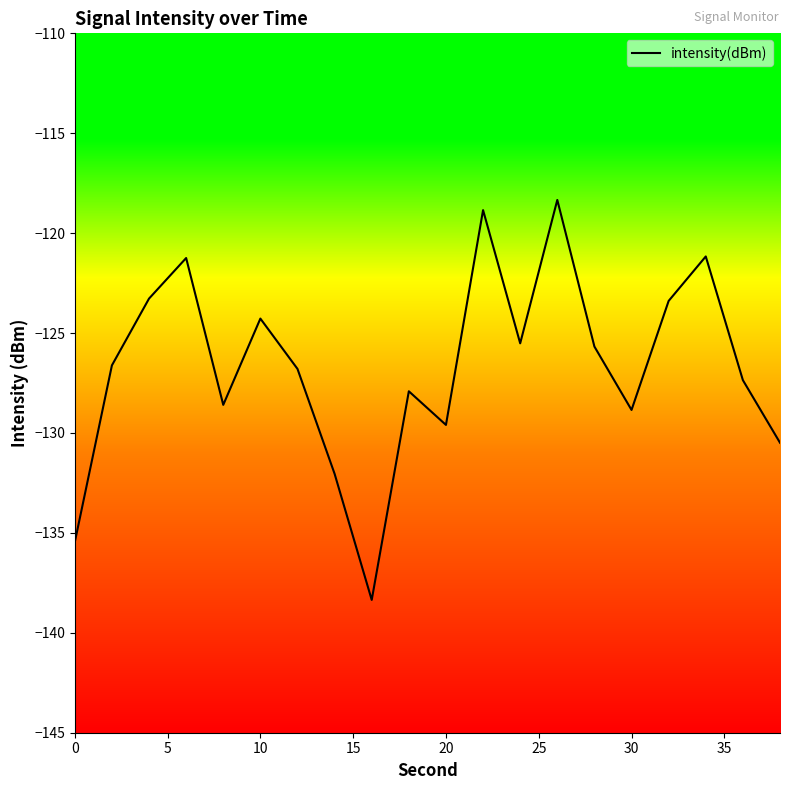

What is the maximum value shown in the chart?

-118.3